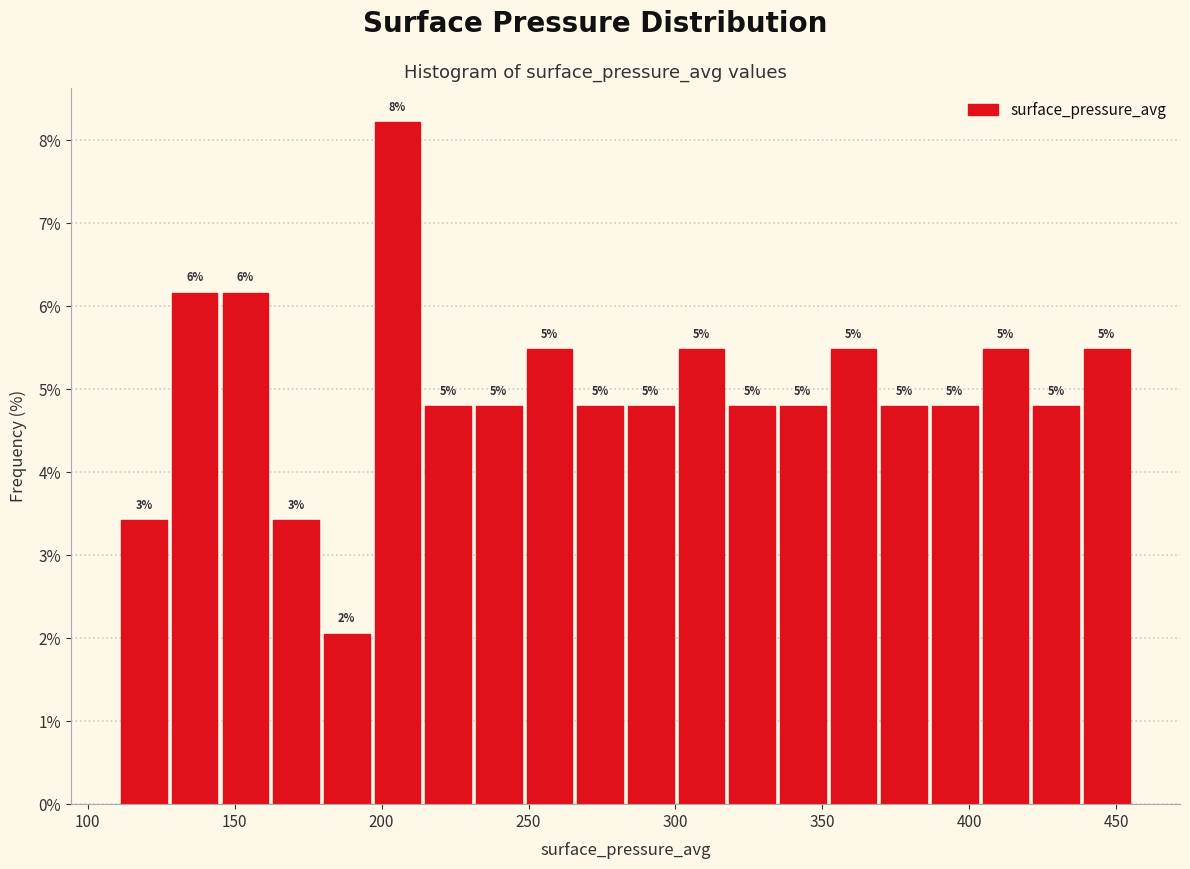

Read against the x-axis, roughly where is the centre of the tallest bar?

205